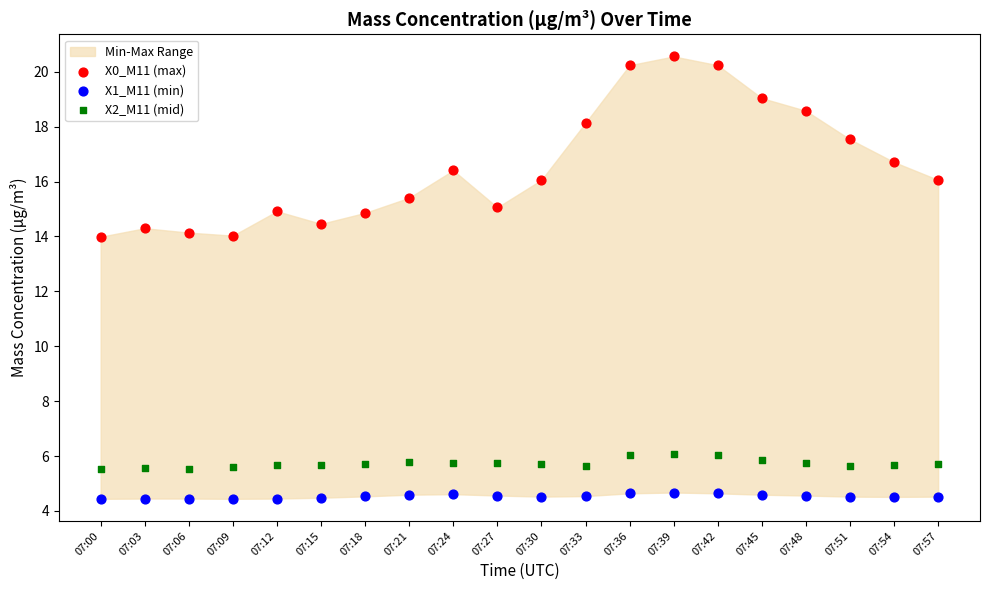

Which series contains the highest Y value?

X0_M11 (max)